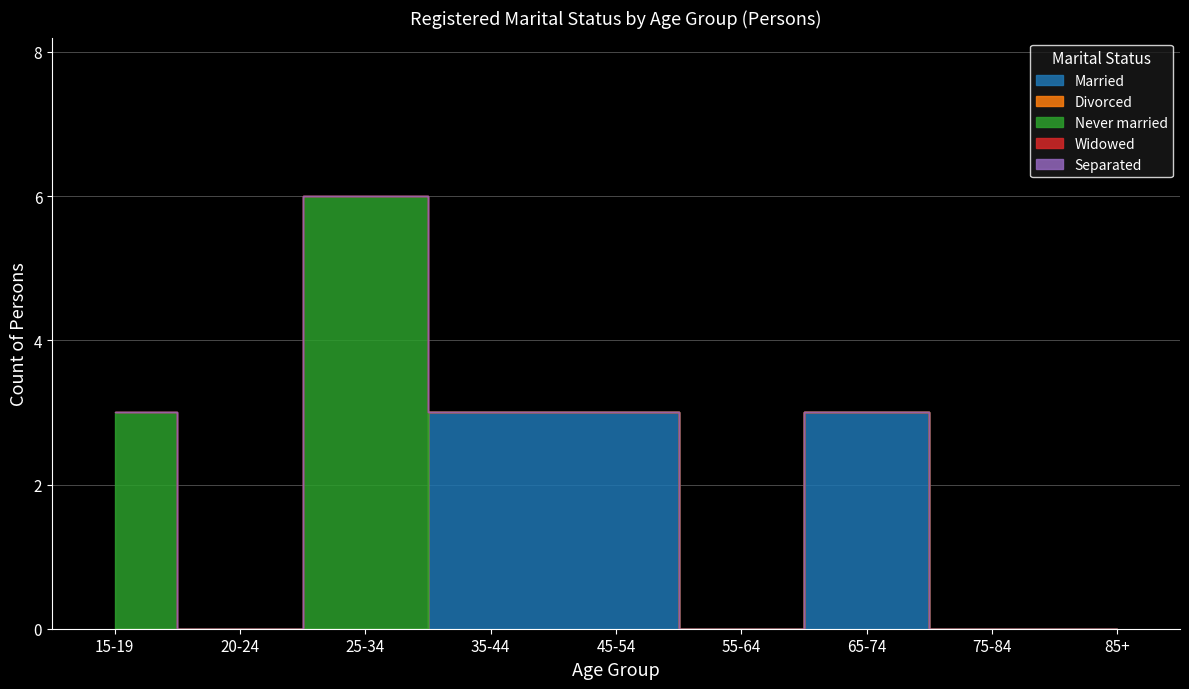

Which has a higher value, 20-24 or 65-74?

65-74